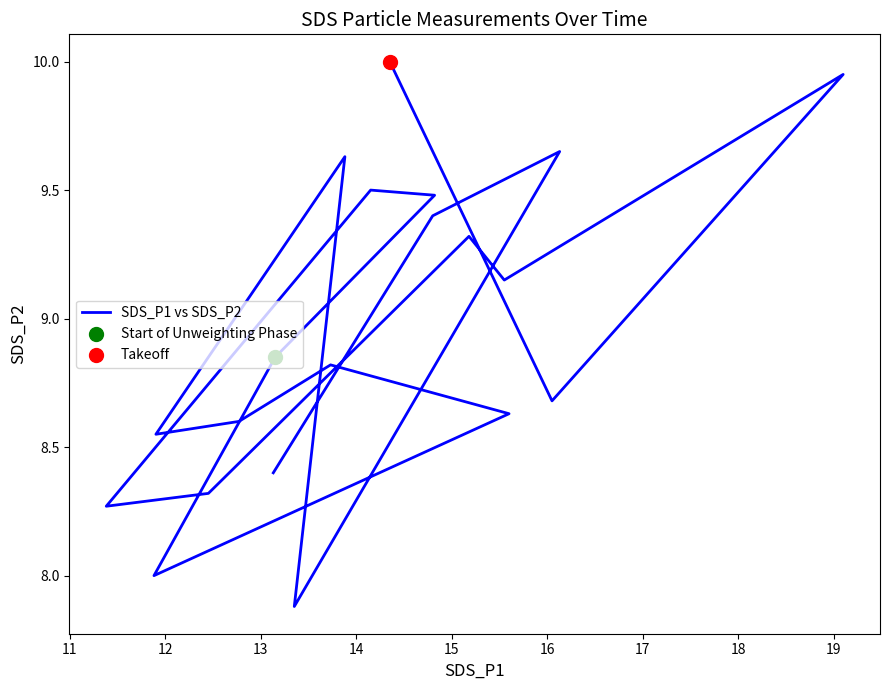

What is the ratio of the value at 11 to the value at 17?

1.0